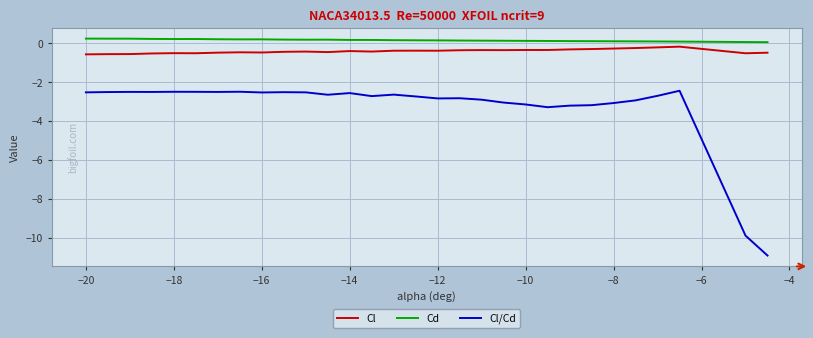

Which series has the largest range (max minus min)?

Cl/Cd